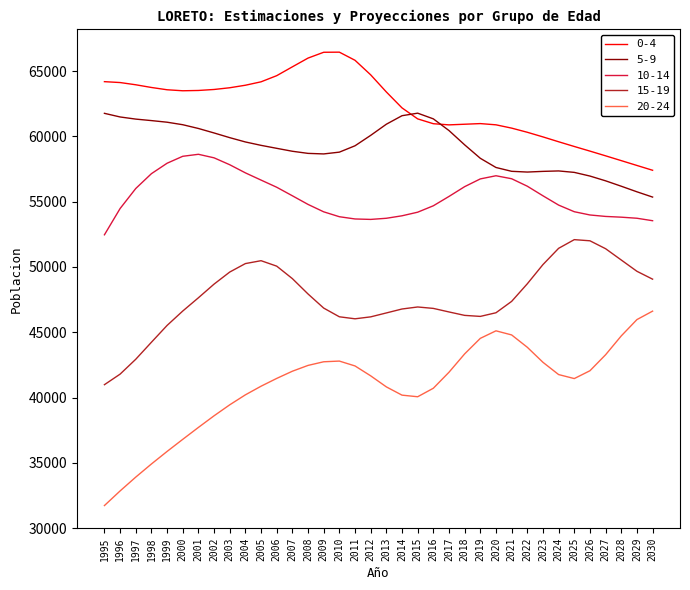

Which series changed the most between 2008 and 2022?

0-4